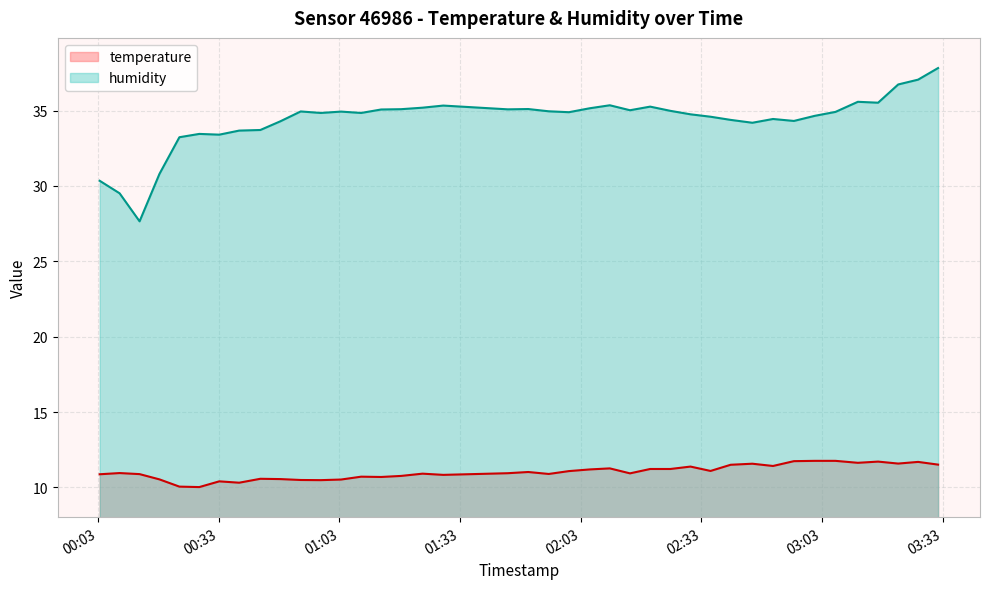

What is the highest value of the temperature series?

11.8